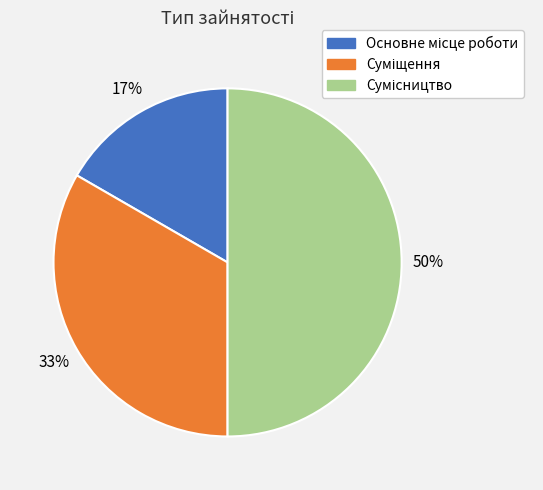

To the nearest percent, what is the difference between the largest and smallest slice percentages?

33%